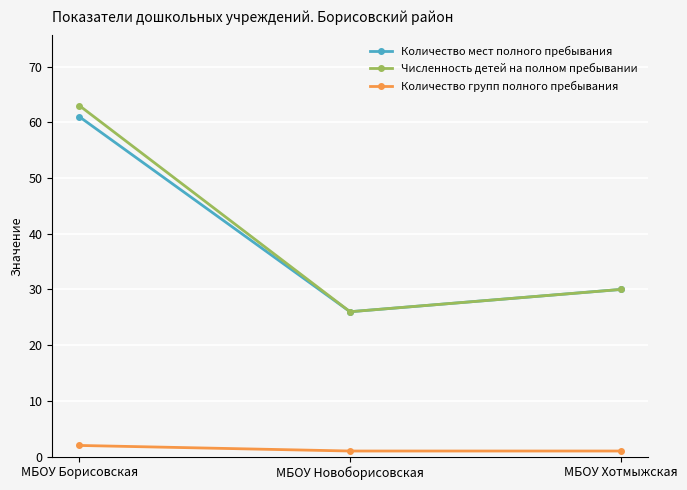

At which label is Численность детей на полном пребывании closest to 44?

МБОУ Хотмыжская